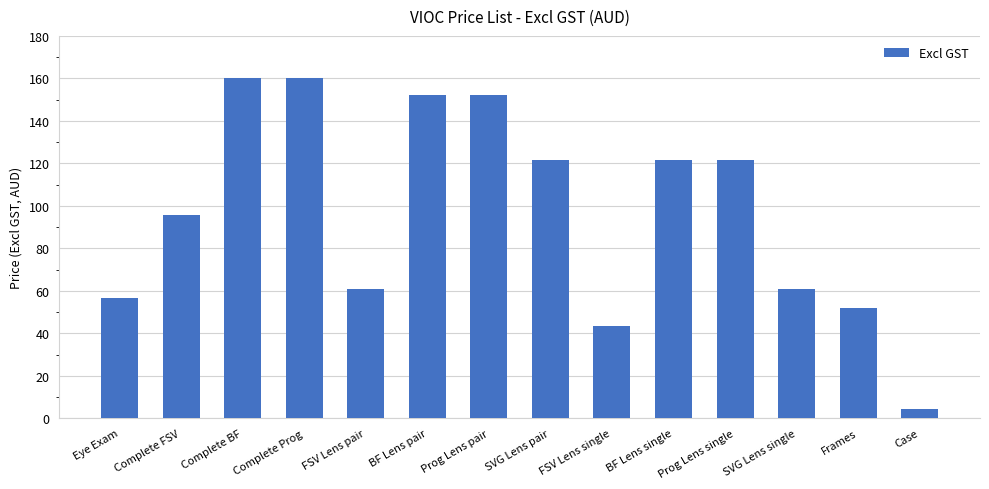

At which category does the chart reach its minimum across all series?

Case